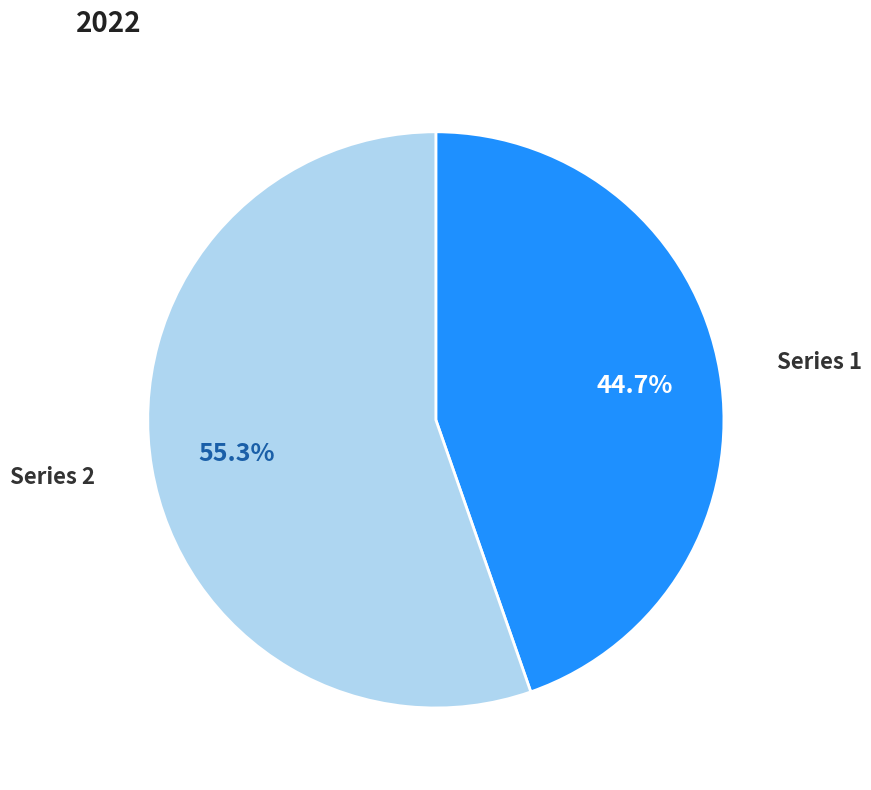

Combined, do Series 2 and Series 1 account for over 50%?

Yes